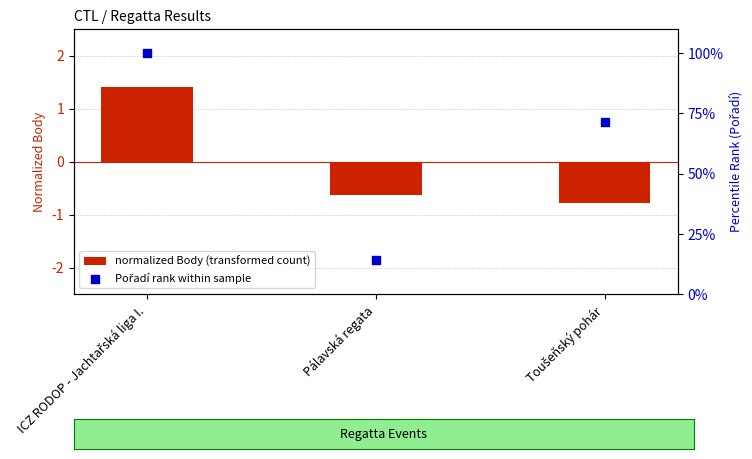

Is the value of Pořadí rank within sample at ICZ RODOP - Jachtařská liga I. greater than the value of normalized Body (transformed count) at ICZ RODOP - Jachtařská liga I.?

Yes